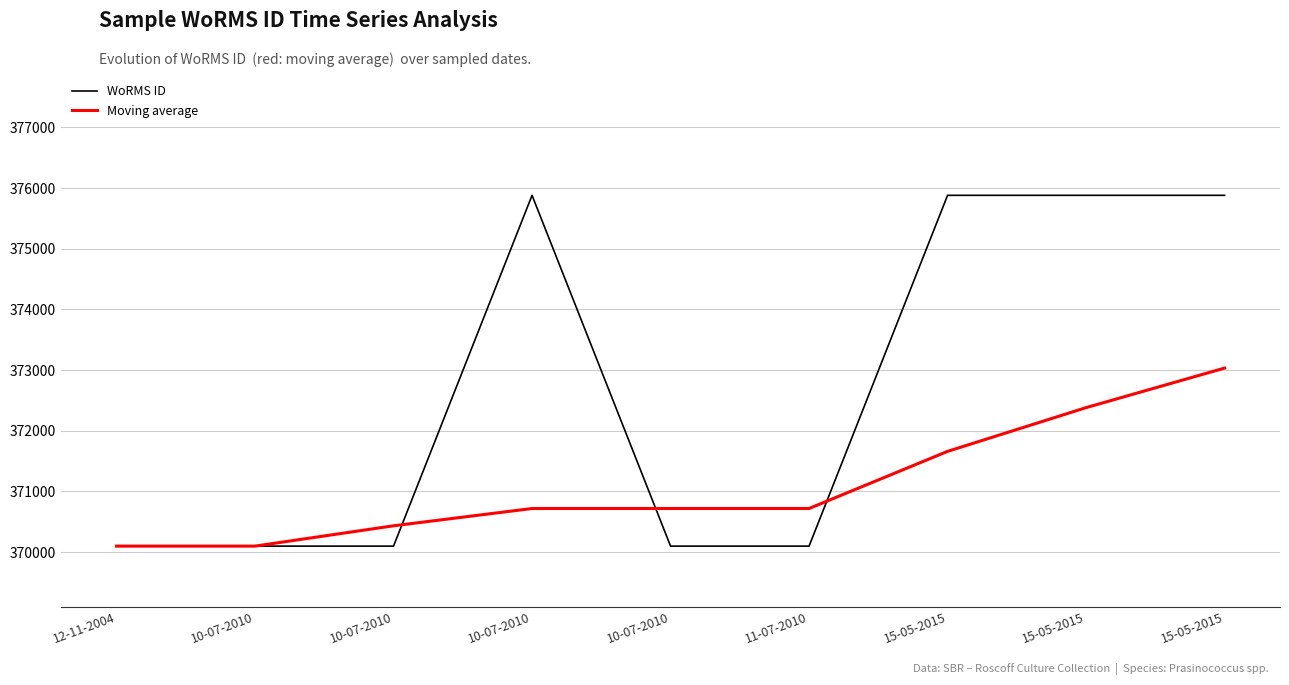

Does the chart have visible grid lines?

Yes